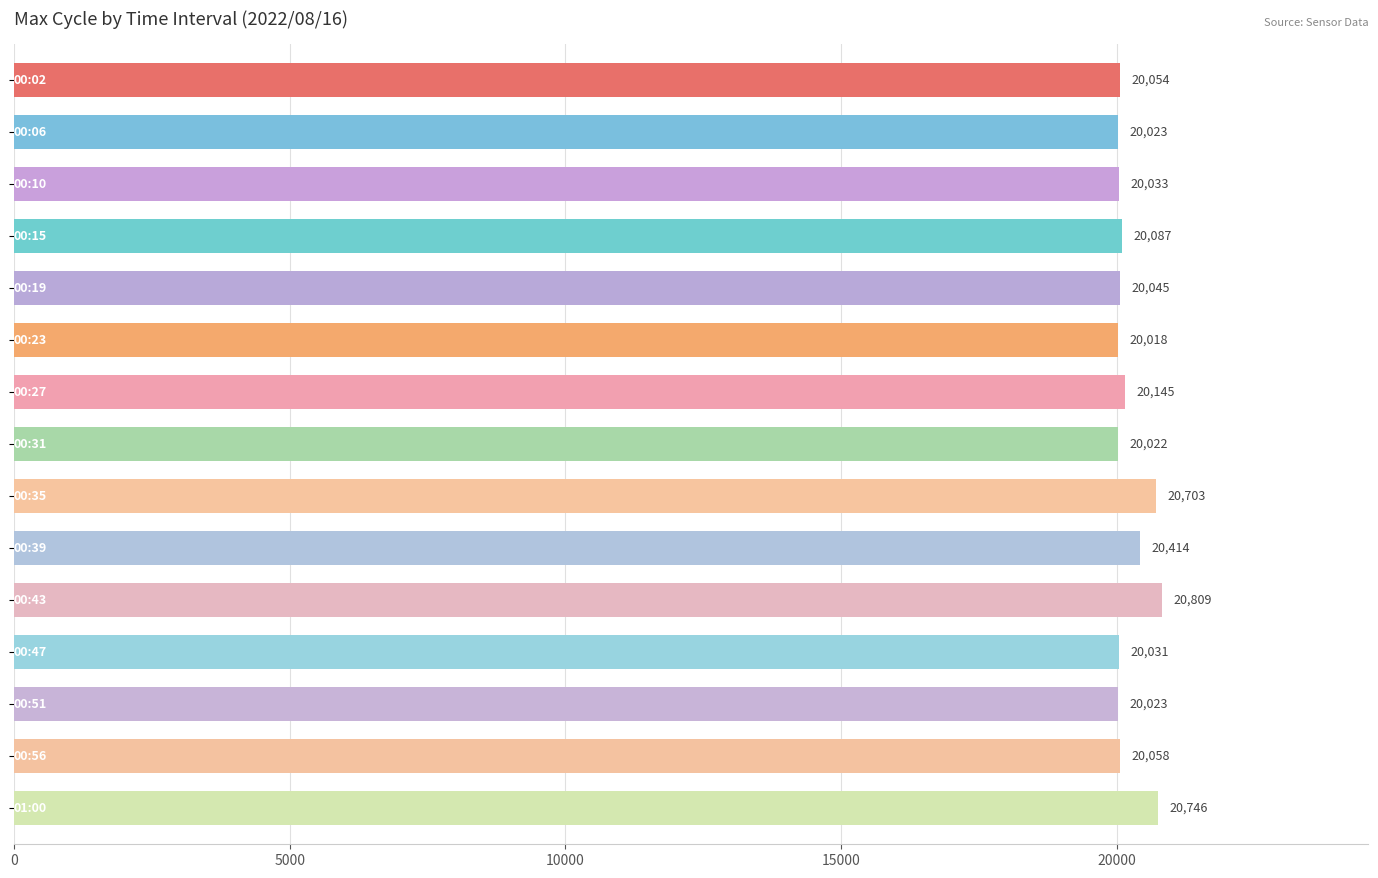

What is the value of the 9th bar from the top?

20703